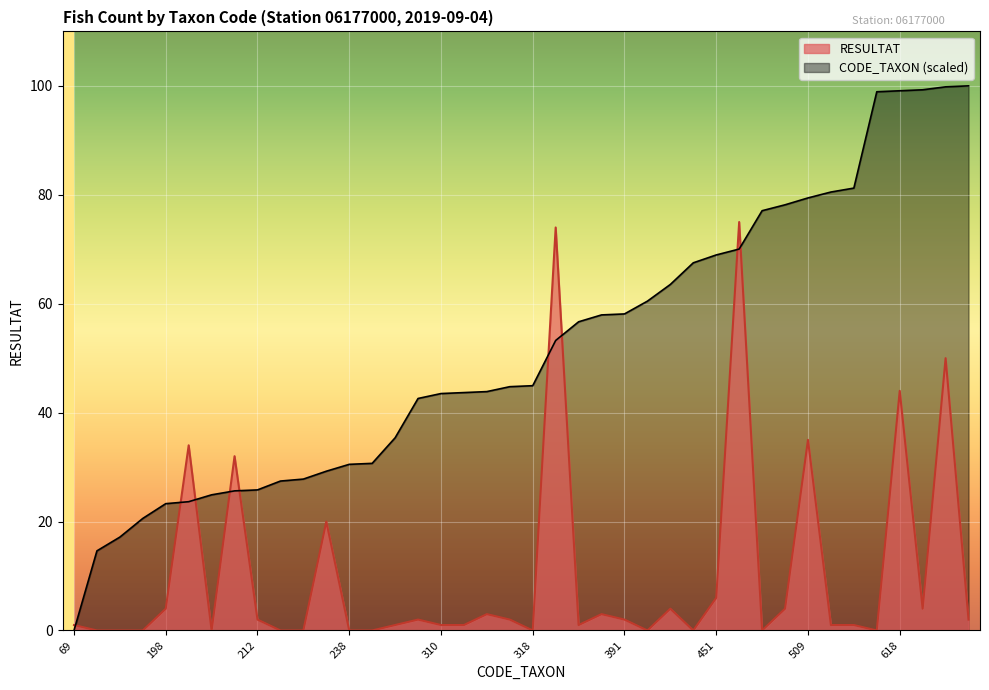

Which series has the largest range (max minus min)?

CODE_TAXON (scaled)